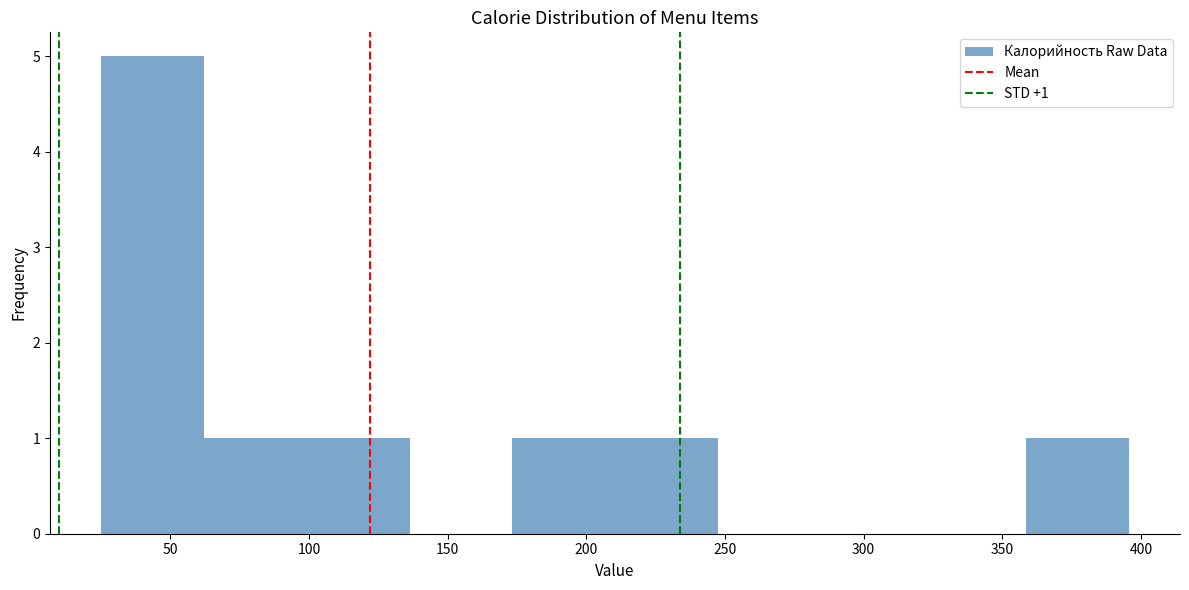

Over which range of the x-axis is the bar tallest?

25 to 60